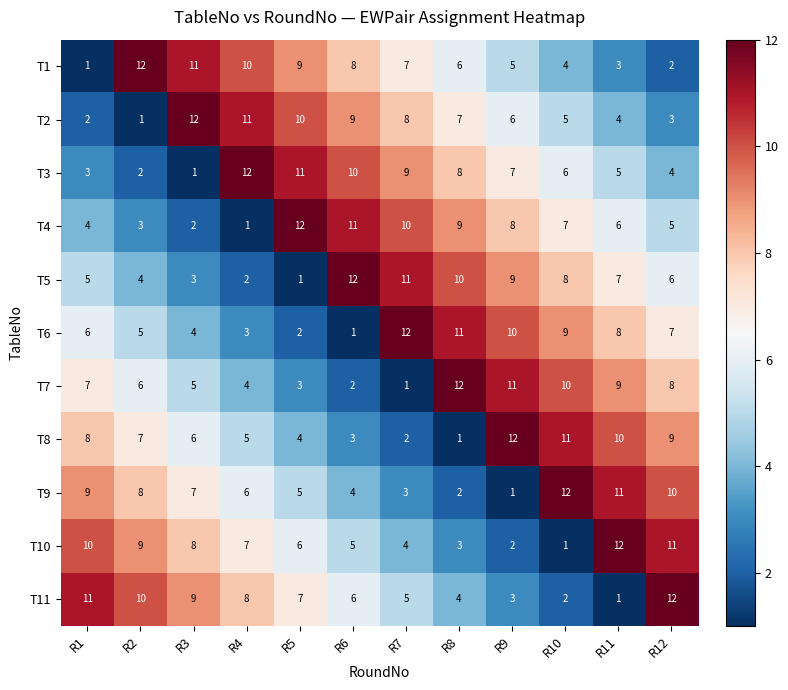

What is the difference between the highest and lowest values at R4?

11